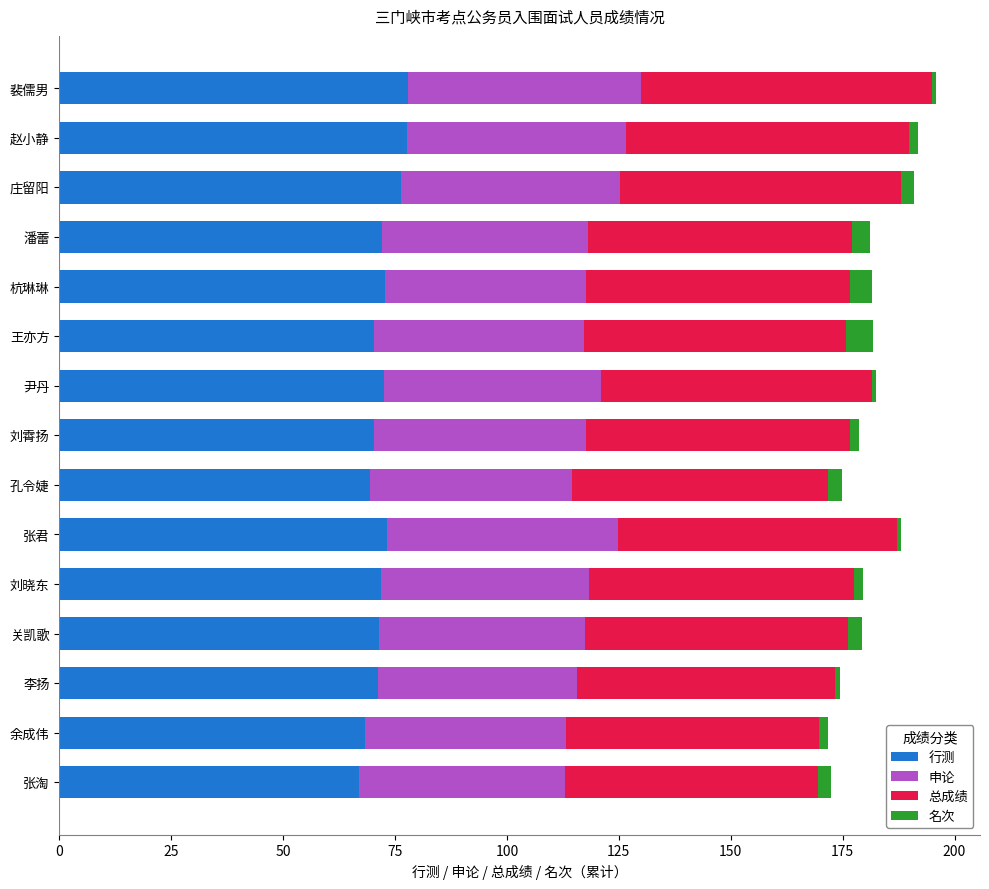

What is the lowest value of the 行测 series?

67.0